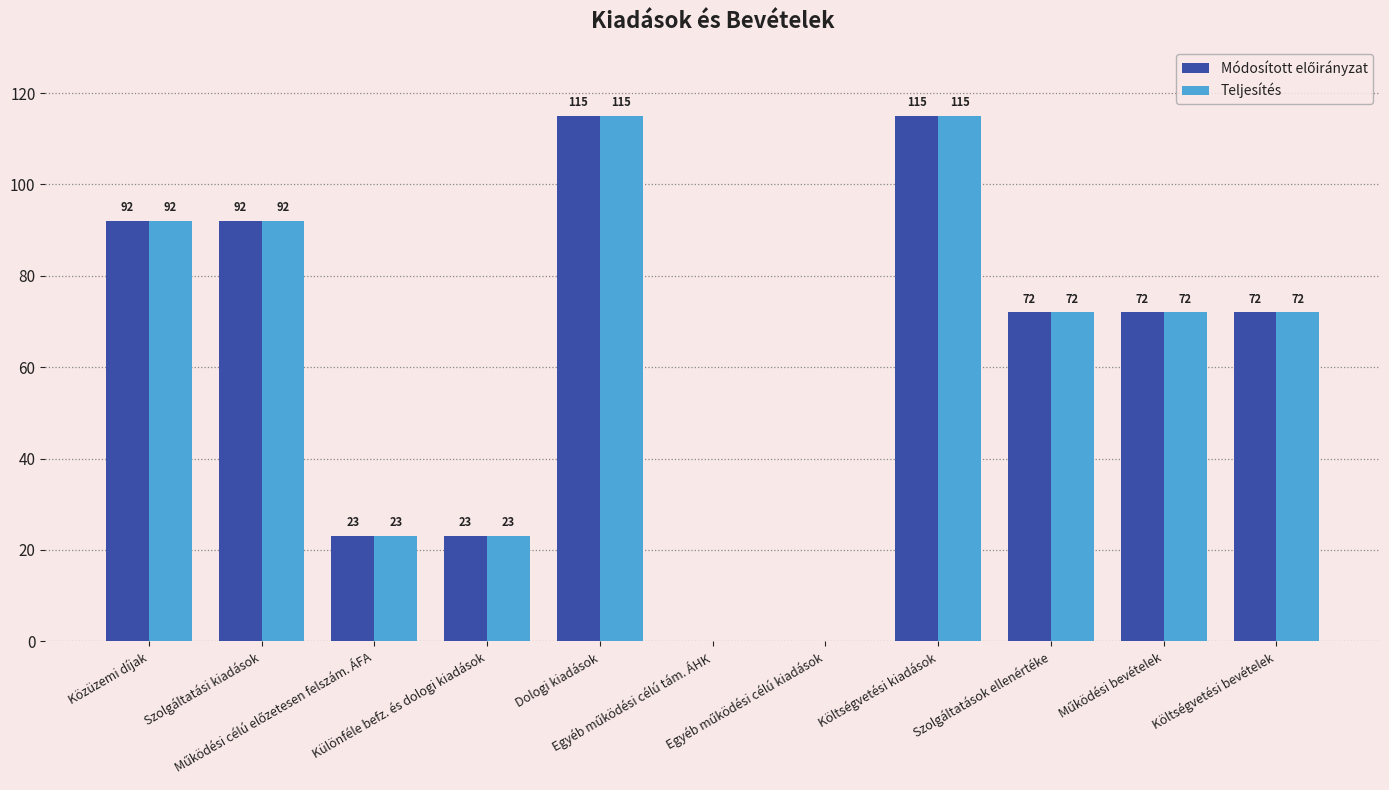

What is the greatest value displayed?

115